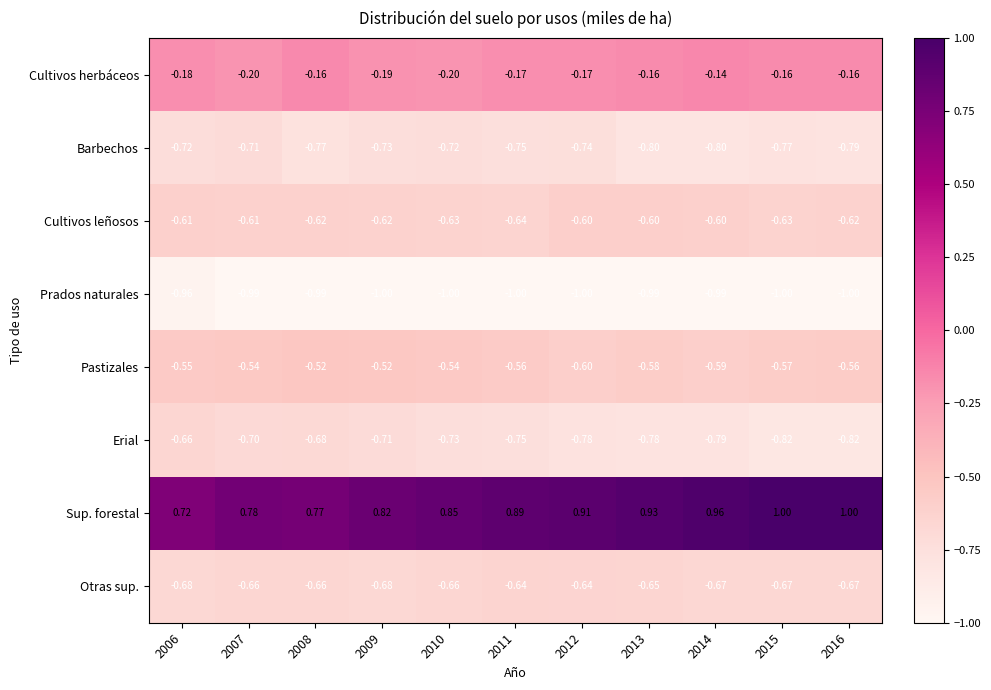

What is the total value across all series at 2012?

-3.6